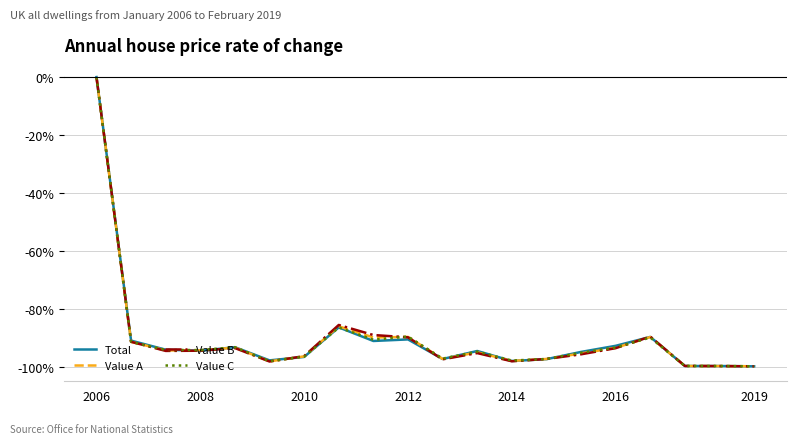

In Value A, how many points are higher than both neighbors (excluding endpoints)?

5